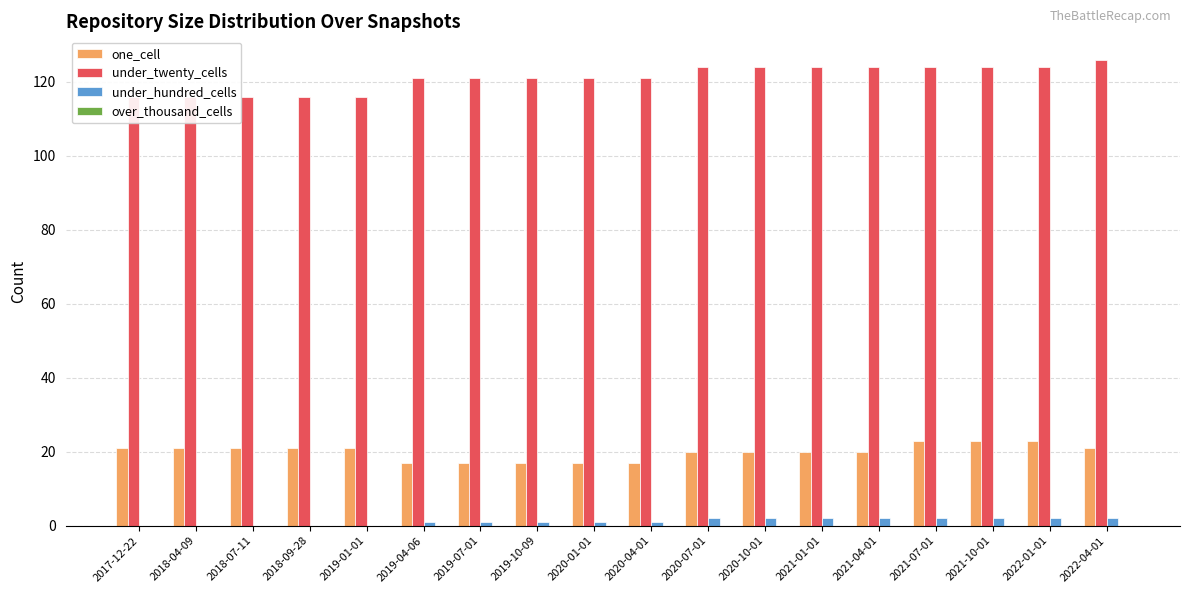

What is the sum of the under_twenty_cells values at 2019-01-01 and 2021-04-01?

240